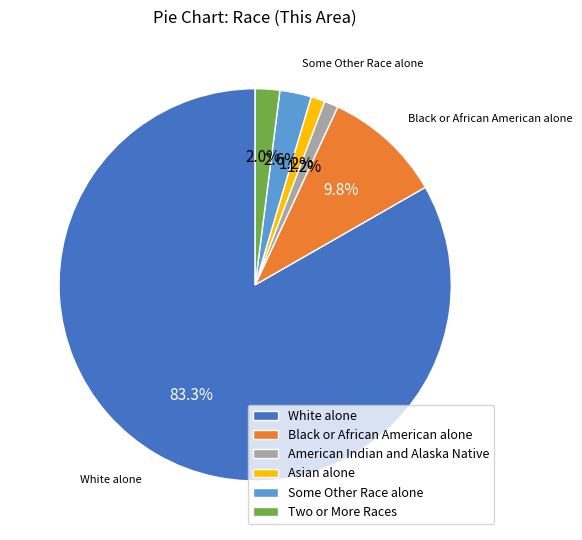

Is it true that Two or More Races is 2% of the pie?

True